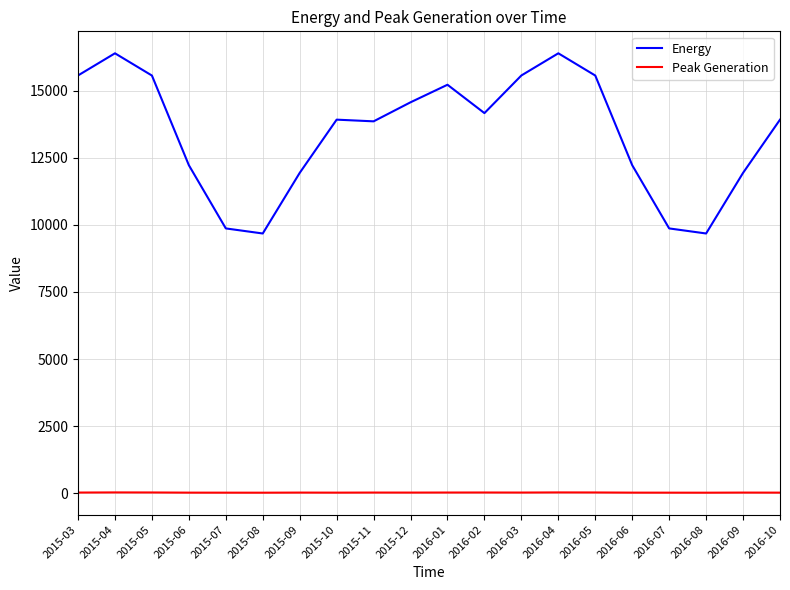

What is the difference between the Energy values at 2015-09 and 2015-04?

4457